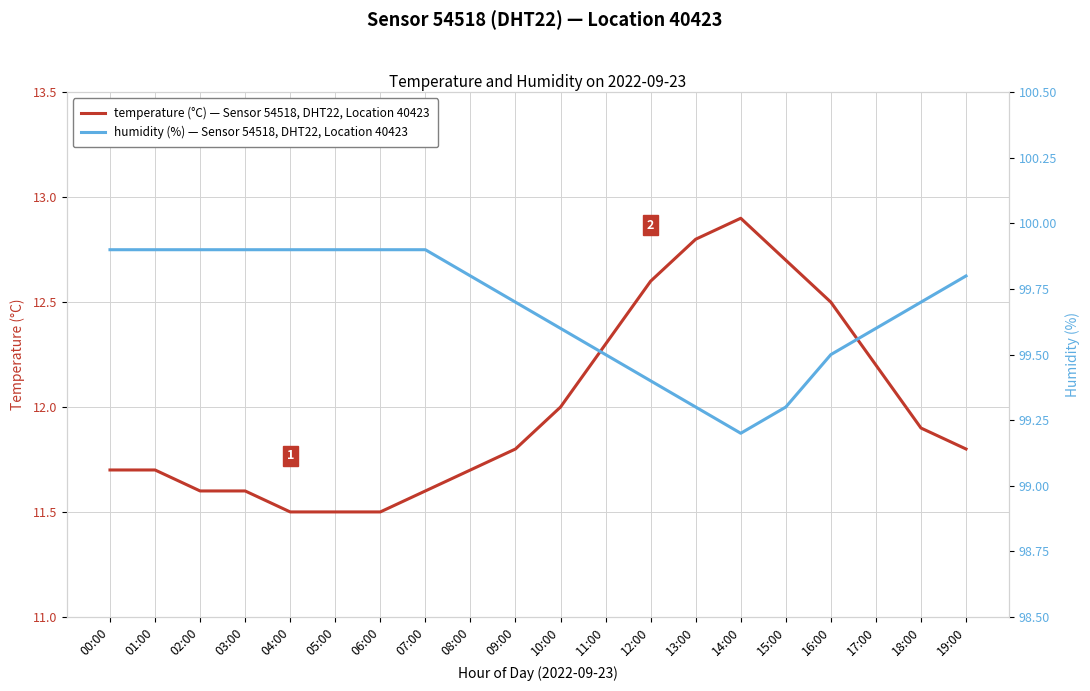

Is the value of temperature at 12:00 greater than the value of humidity at 05:00?

No